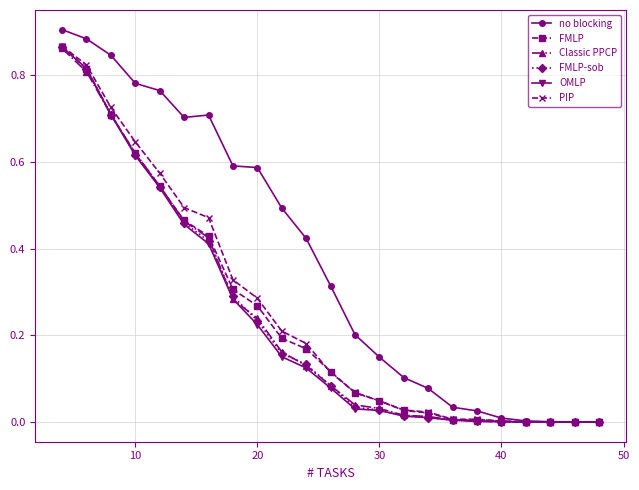

Which series has the largest total across all categories?

no blocking